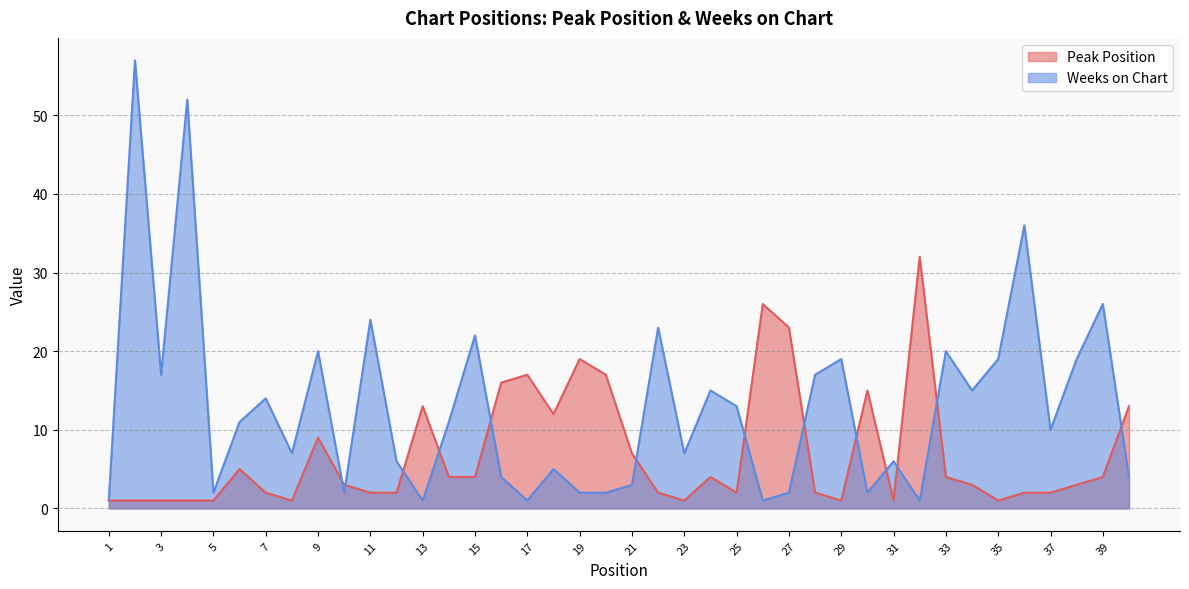

Which label corresponds to the smallest value in the chart?

1